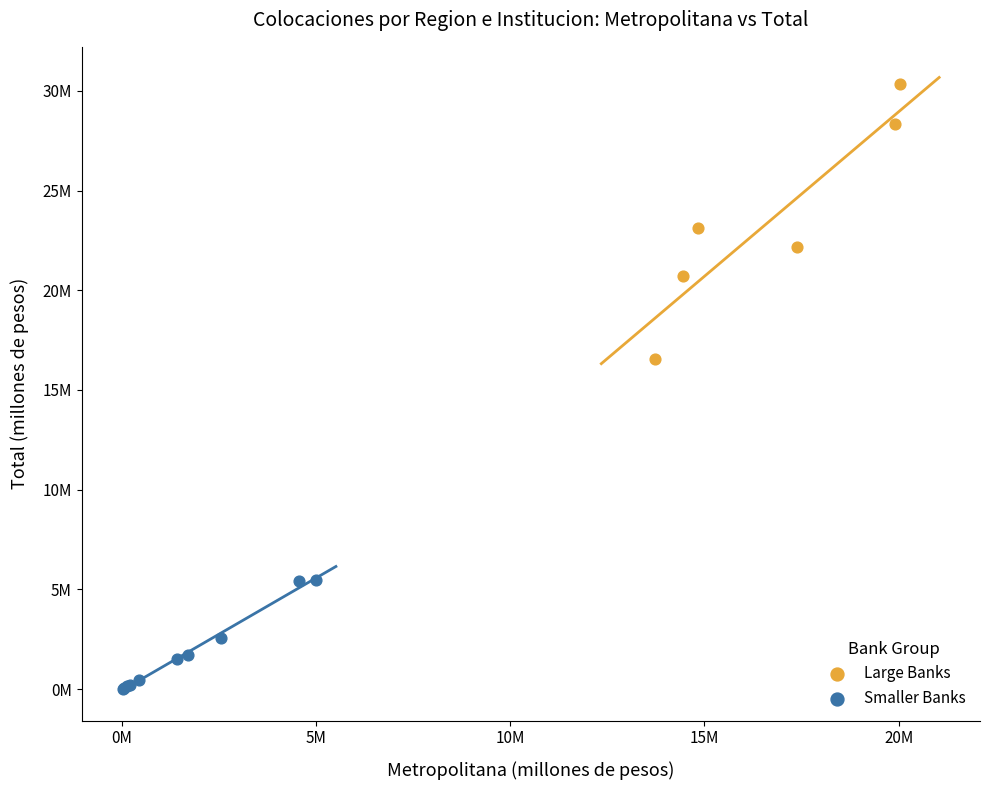

What are all the series names shown in the legend?

Large Banks, Smaller Banks